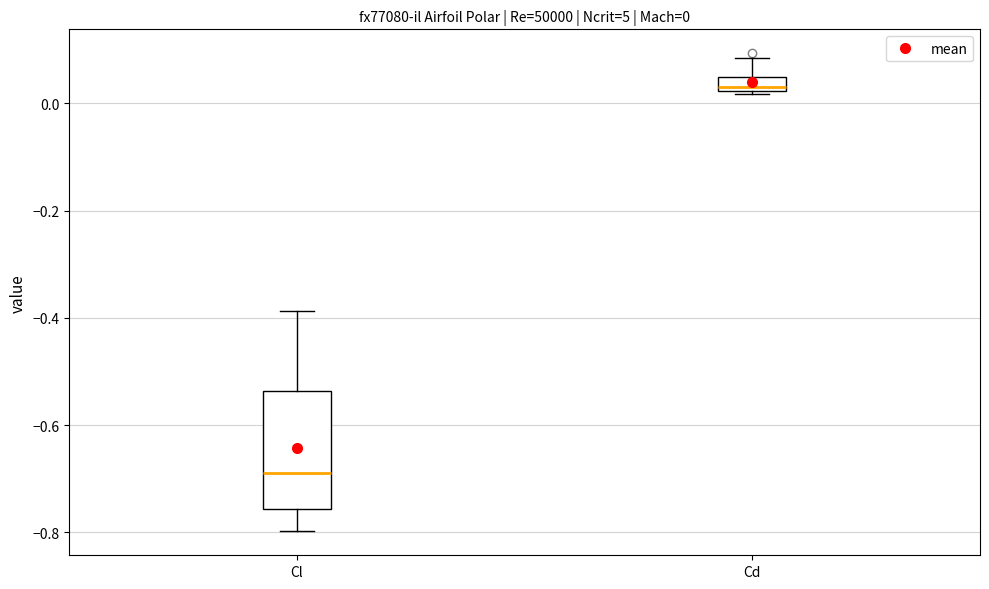

Which box is the tallest, from its lower edge to its upper edge?

Cl